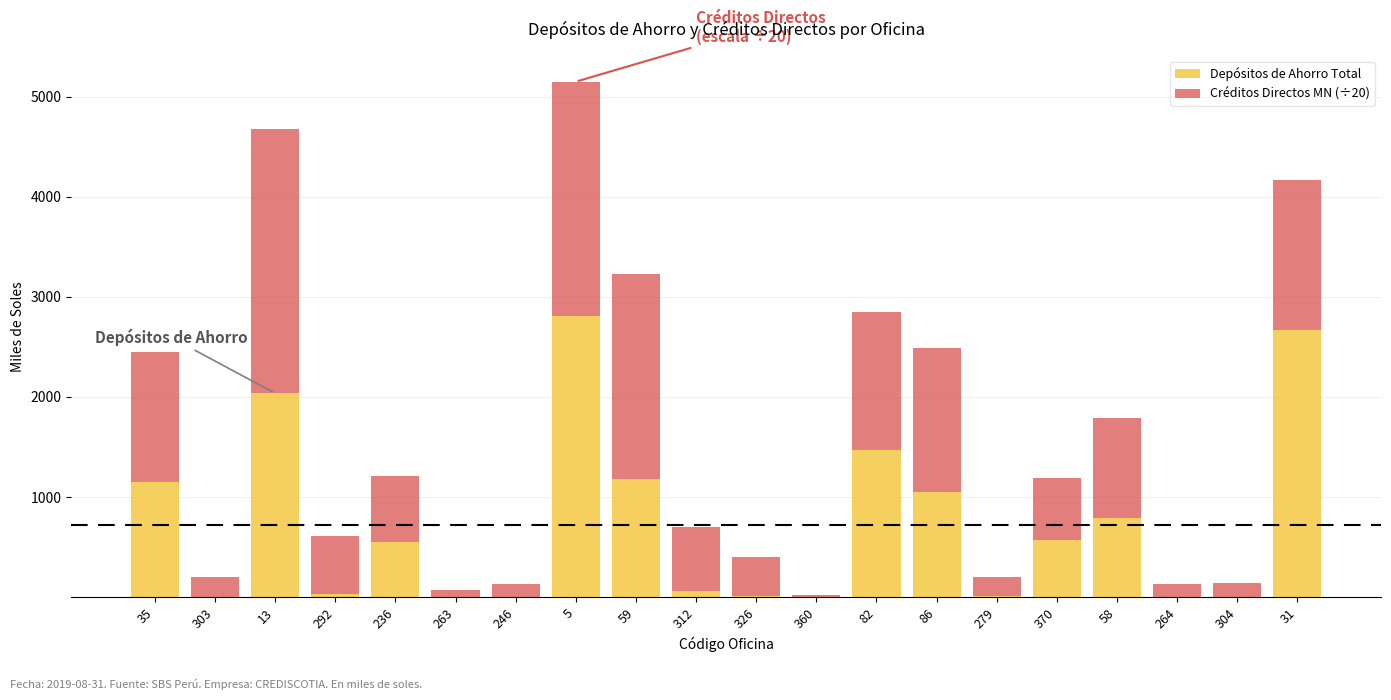

Is it true that Depósitos de Ahorro Total equals 1.1 at 304?

True